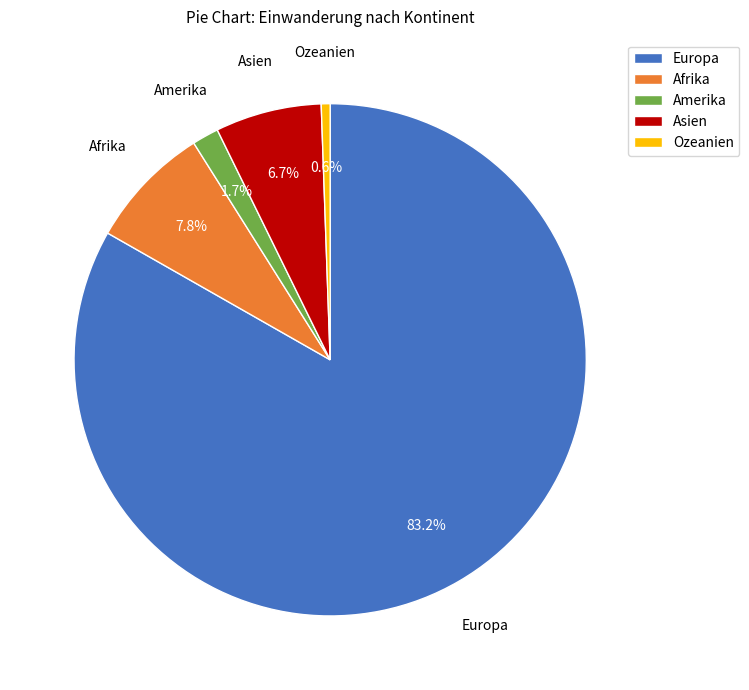

Does Europa represent more than half of the total?

Yes